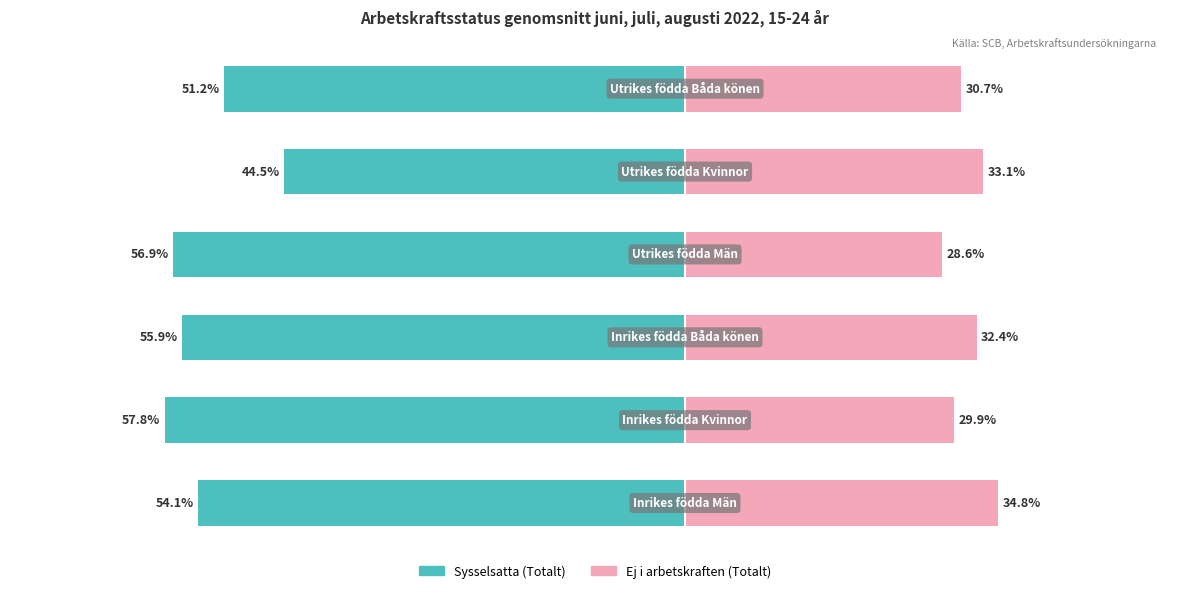

What is the value of the Sysselsatta (Totalt) bar at the 4th from the left?

-0.6